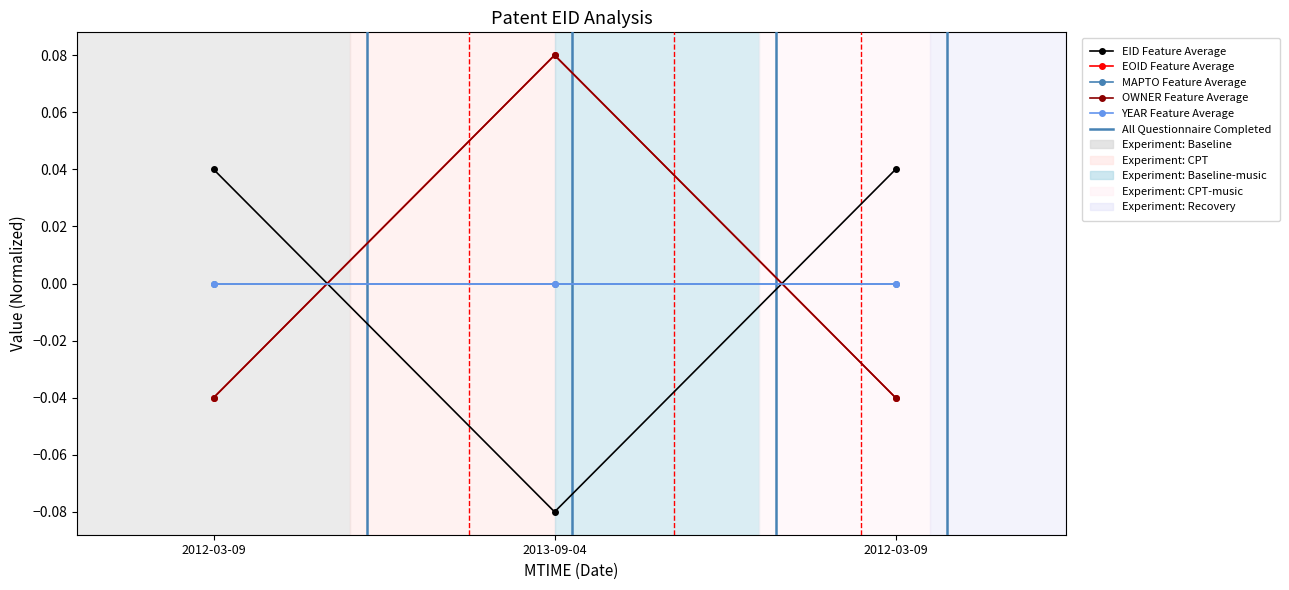

Does the chart have visible grid lines?

No